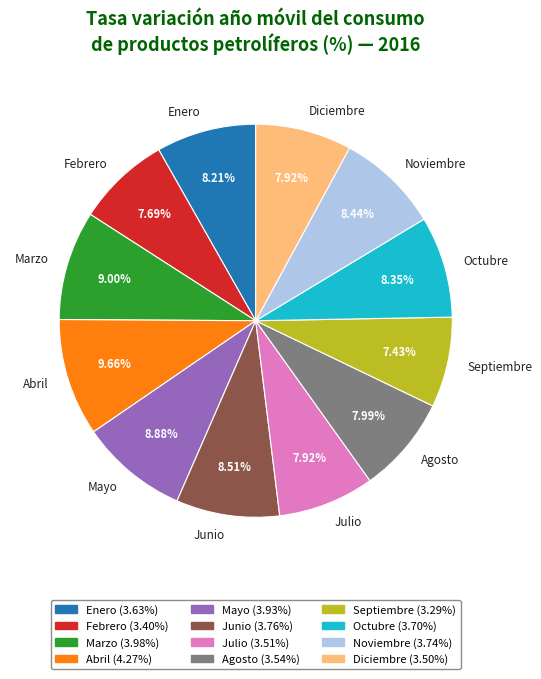

Do Diciembre and Julio together represent more than half of the pie?

No